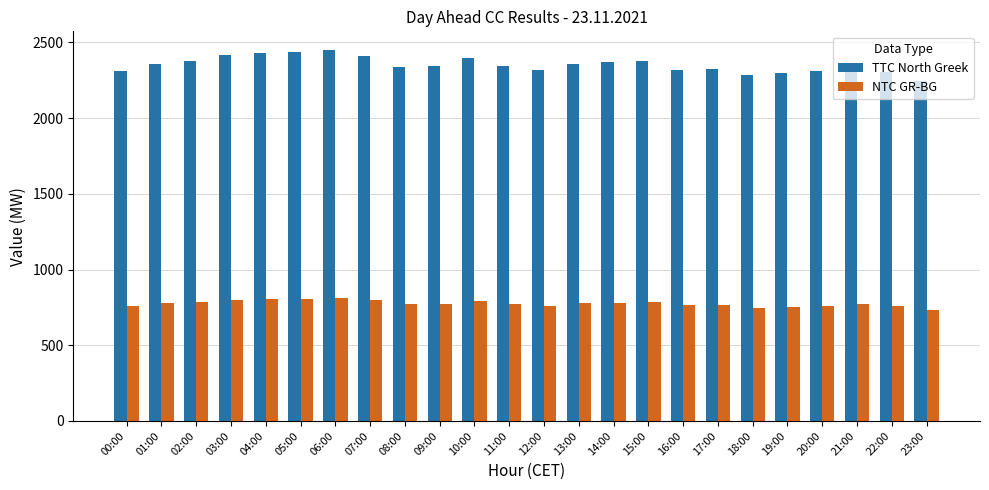

What is the highest value of the TTC North Greek series?

2451